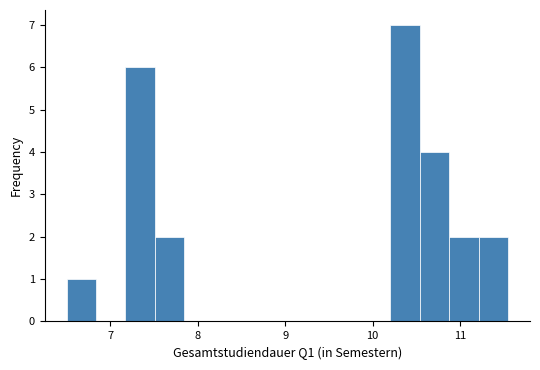

Around what value on the x-axis is the tallest bar? Give the approximate position of its centre, as read against the axis.

10.4